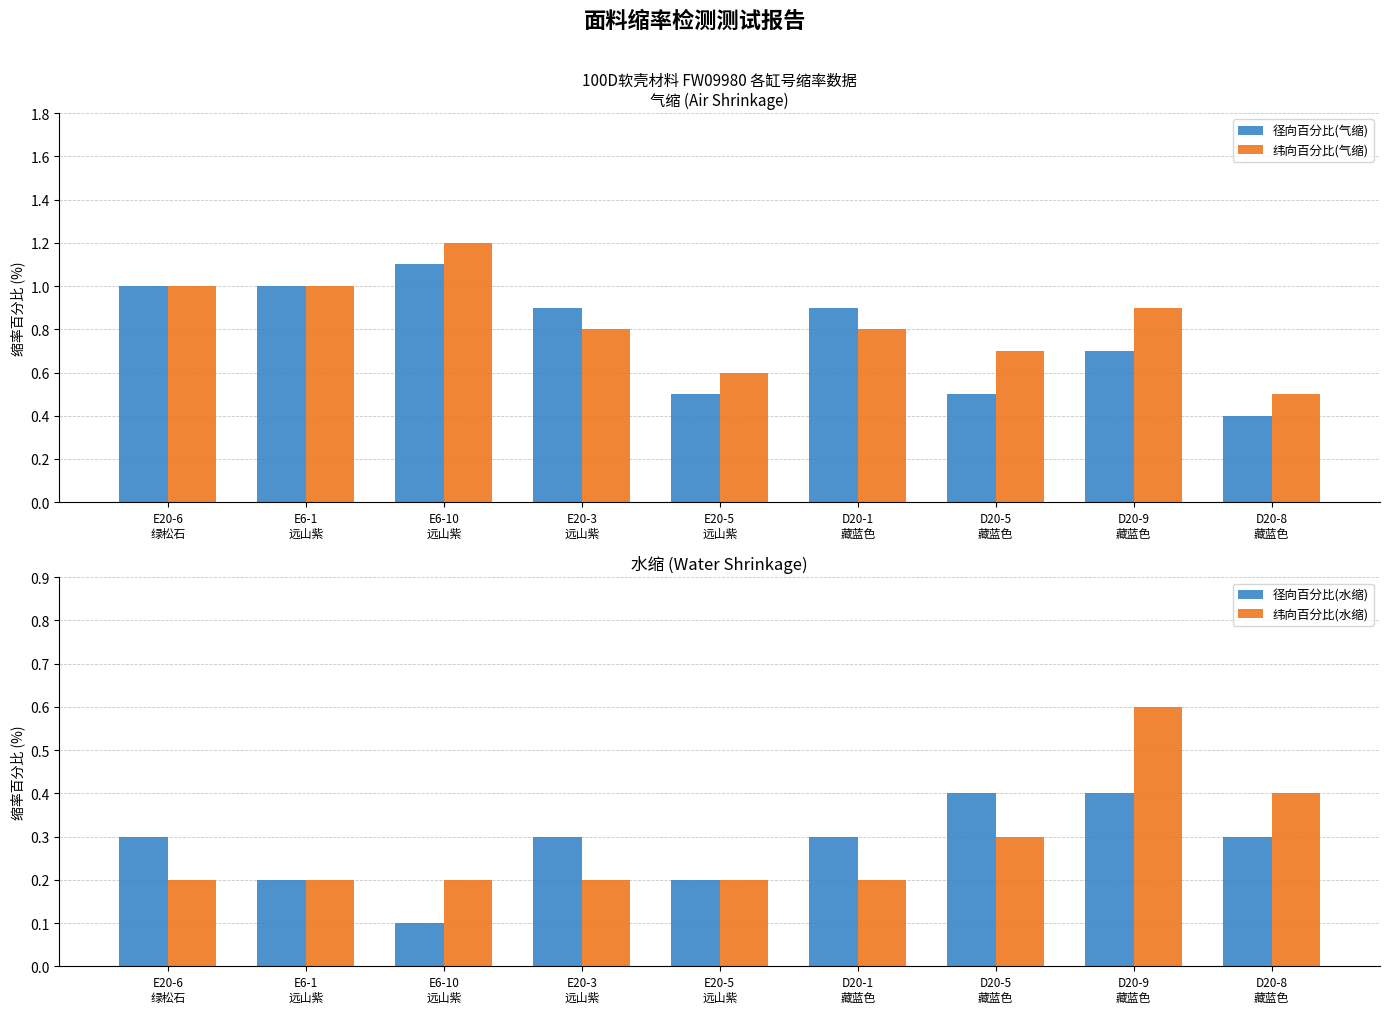

What is the difference between the highest and lowest values at E20-5
远山紫?

0.4